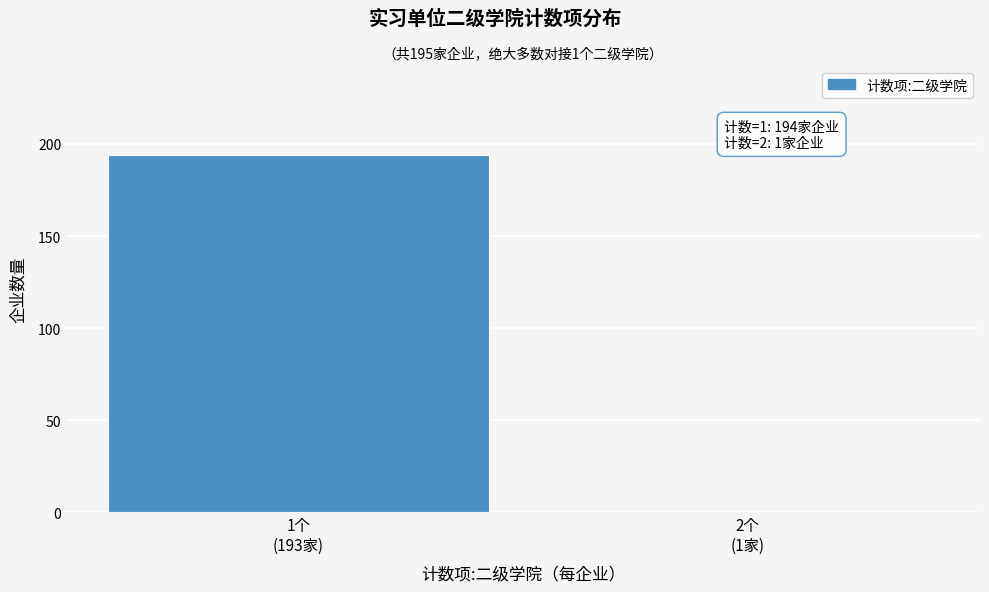

Reading left to right, extract all data points from this chart.

194	1